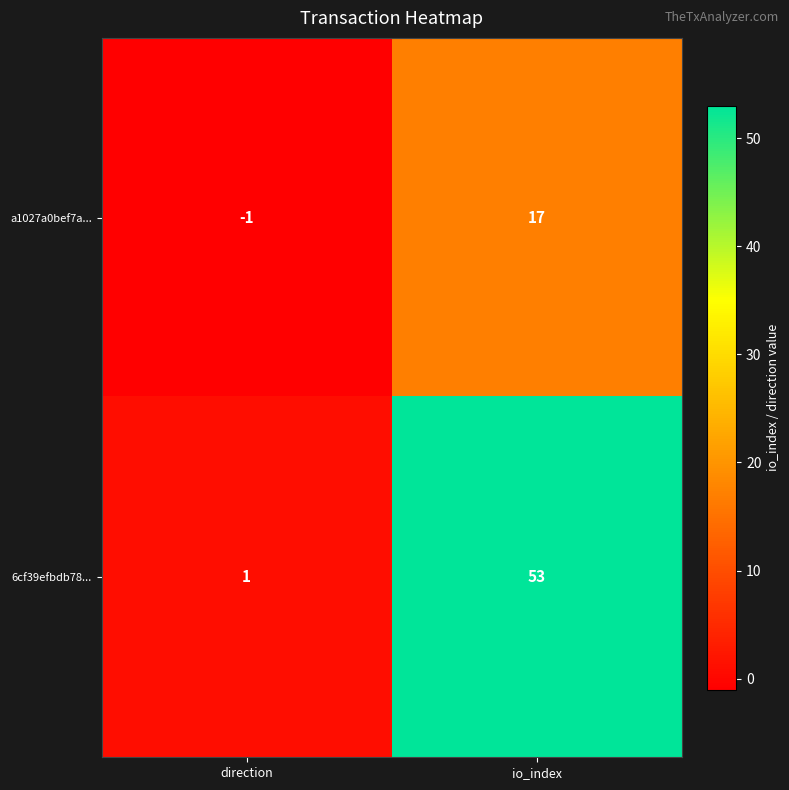

At how many categories does at least one series exceed 31?

1